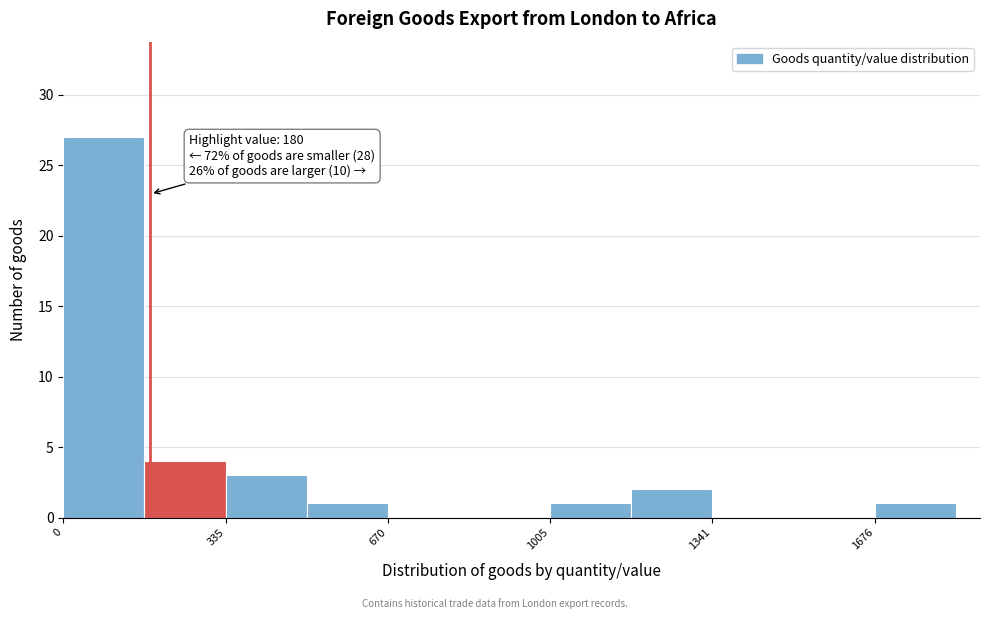

Around what value on the x-axis is the tallest bar? Give the approximate position of its centre, as read against the axis.

100